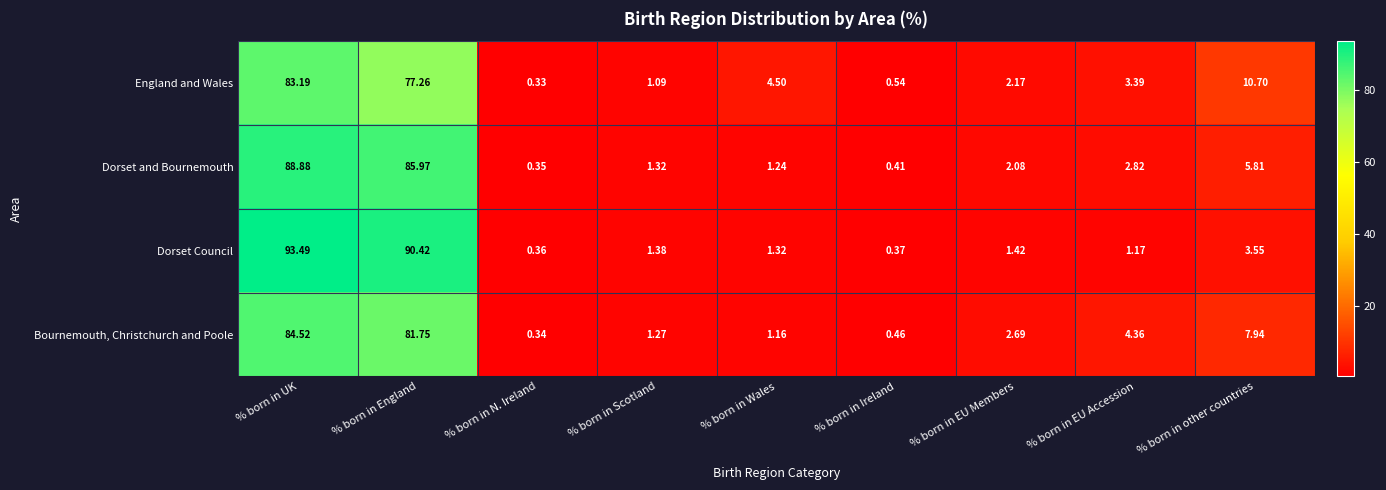

Which series has the largest total across all categories?

Dorset Council